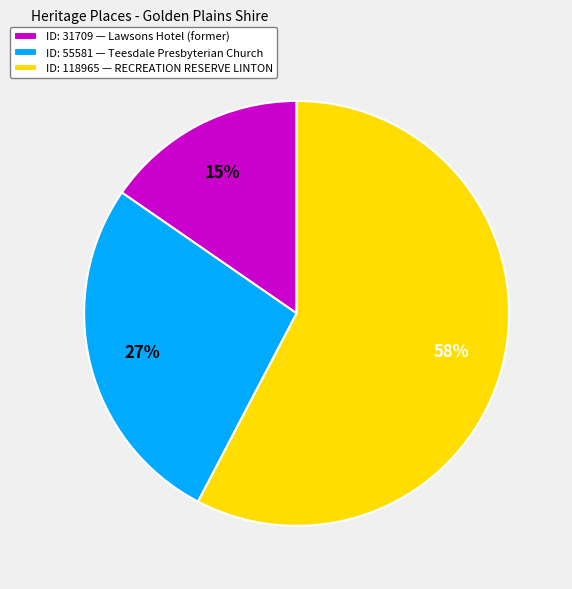

Count the number of slices in the pie.

3